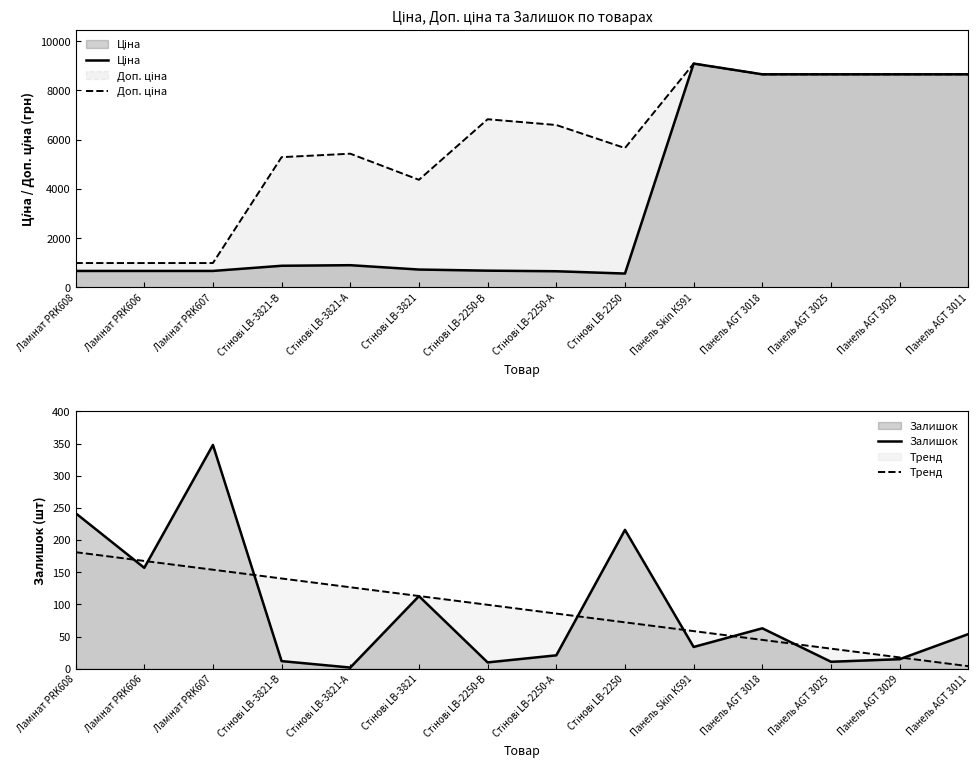

What is the sum of the Тренд values at Стінові LB-3821-А and Стінові LB-2250-А?

212.7